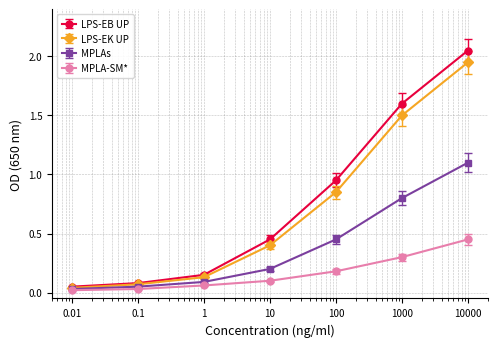

What is the value of the LPS-EK UP point at the 4th from the left?

0.4